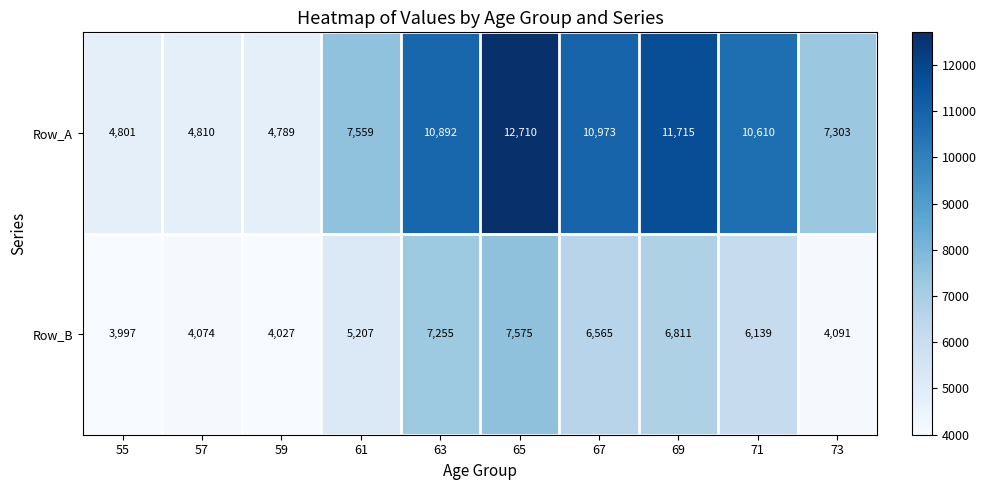

Which series has the largest total across all categories?

Row_A